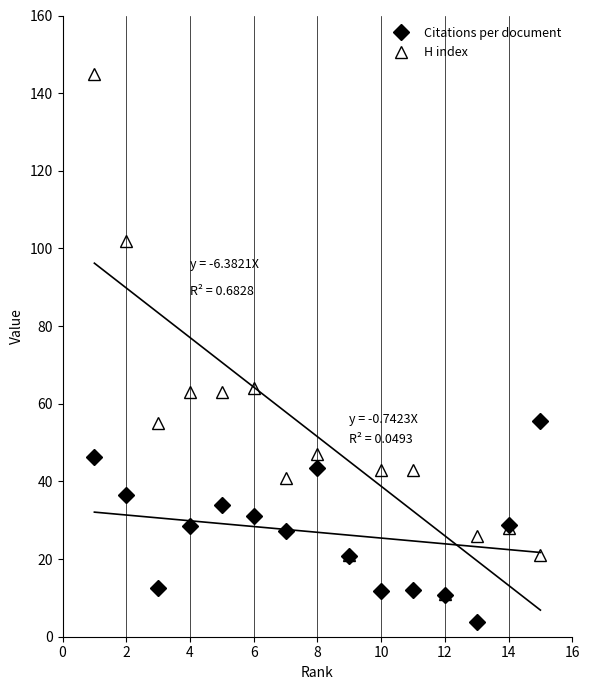

Is this an area chart (filled region under the line)?

No